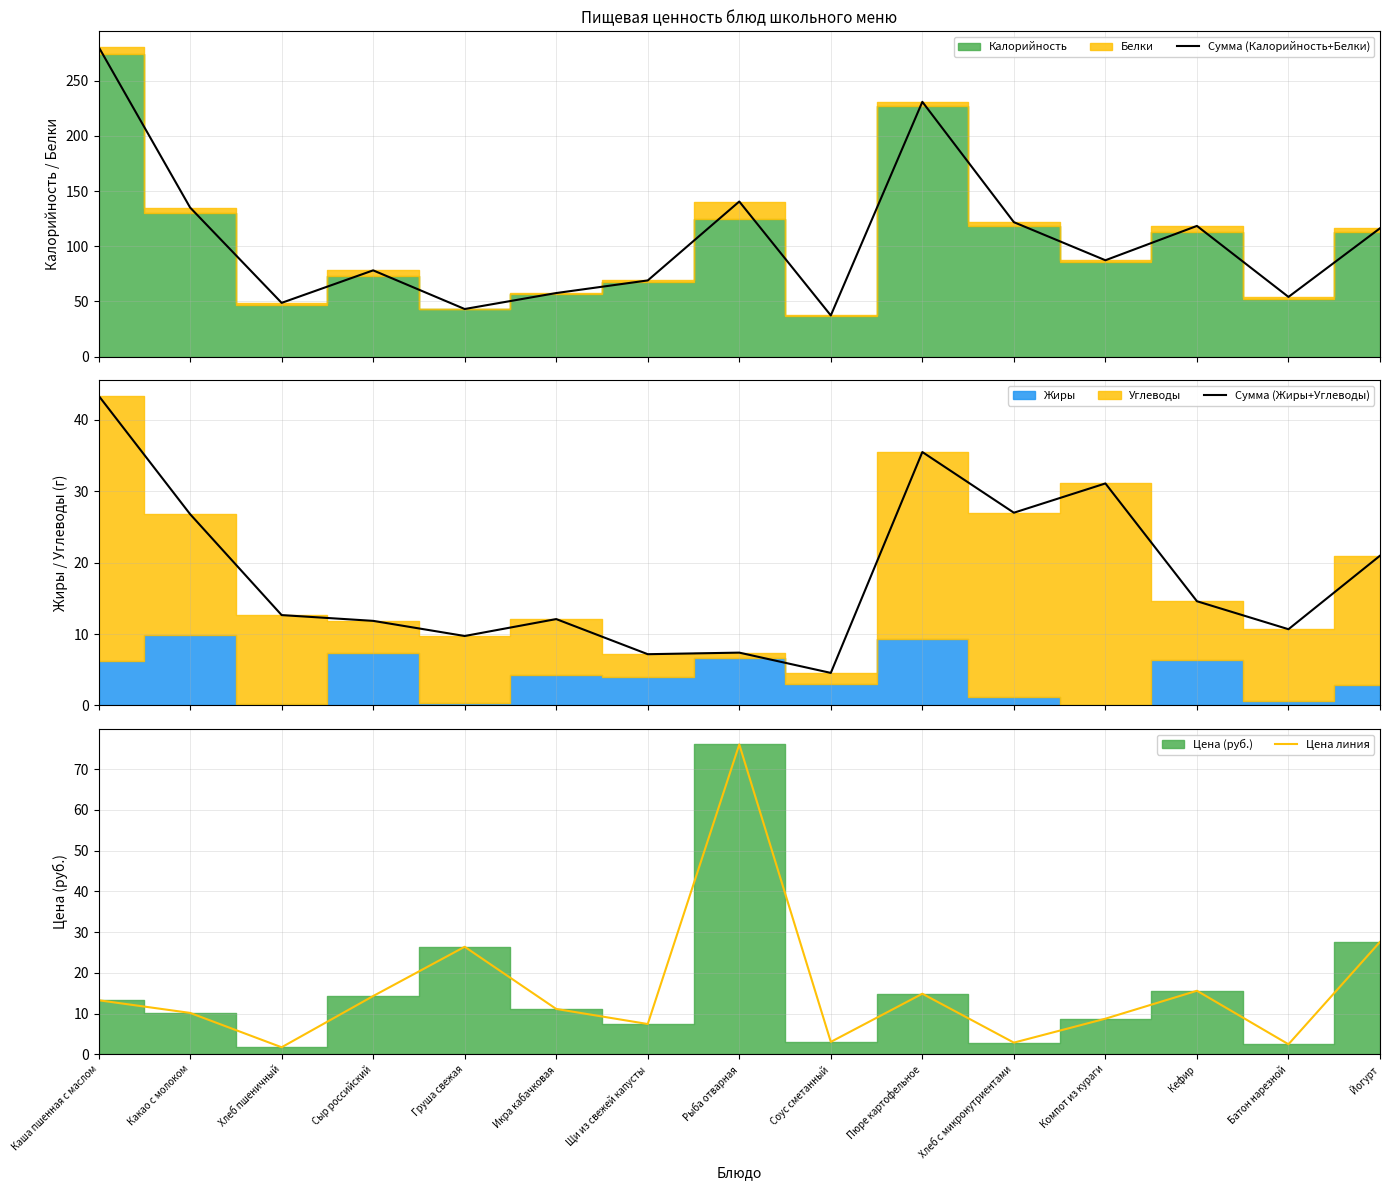

What is the difference between the highest and lowest values at Пюре картофельное?

215.9